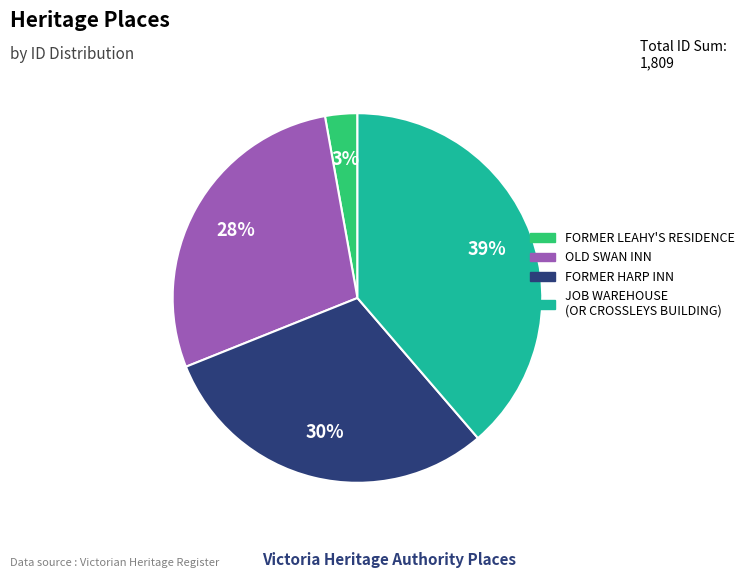

The FORMER LEAHY'S RESIDENCE slice represents 12% of the pie. True or false?

False